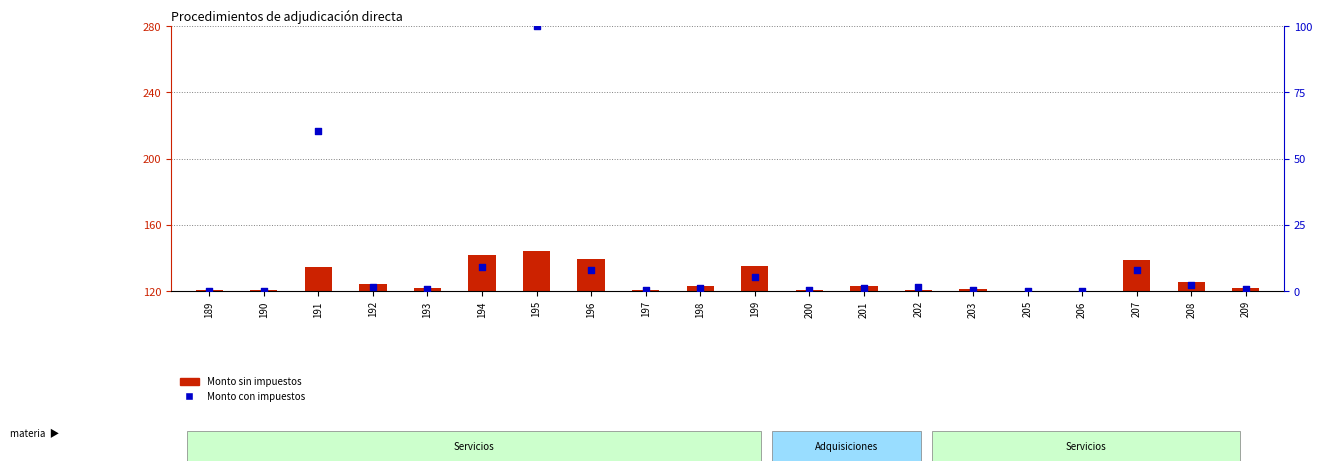

At how many categories does at least one series exceed 0?

20